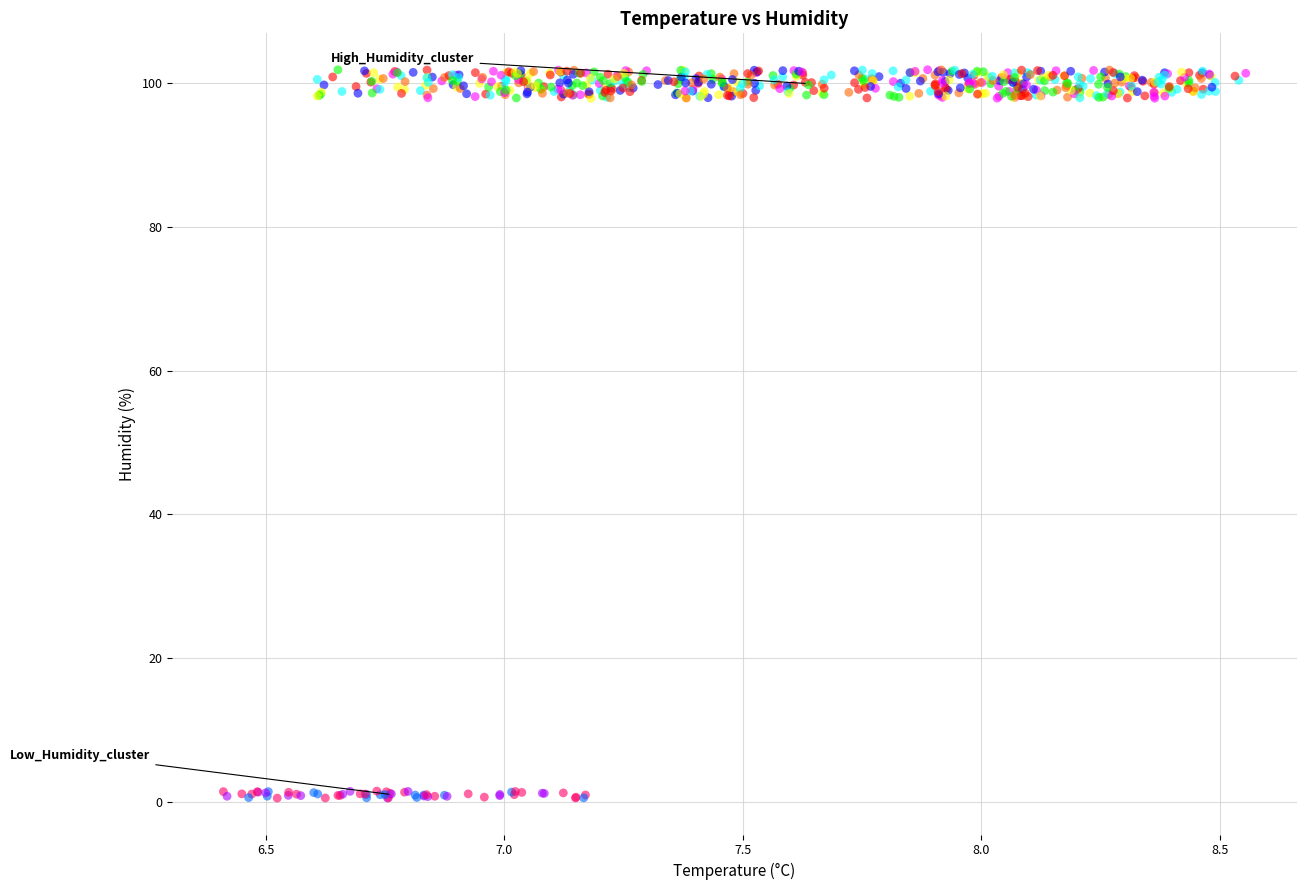

What is the range of X values (max minus min)?

2.1